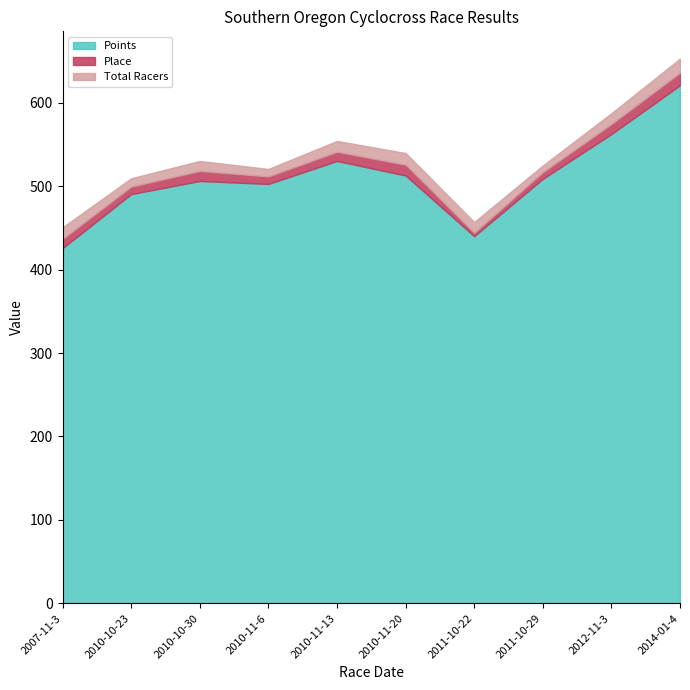

Where is Points nearest to the value 523?

2010-11-13